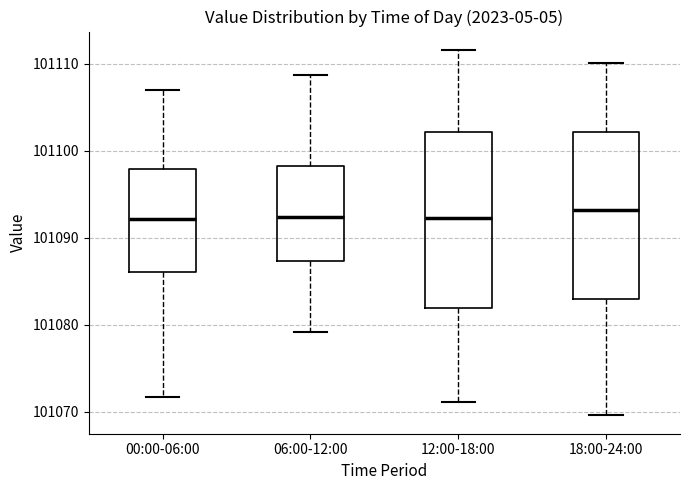

Which box is the tallest, from its lower edge to its upper edge?

12:00-18:00